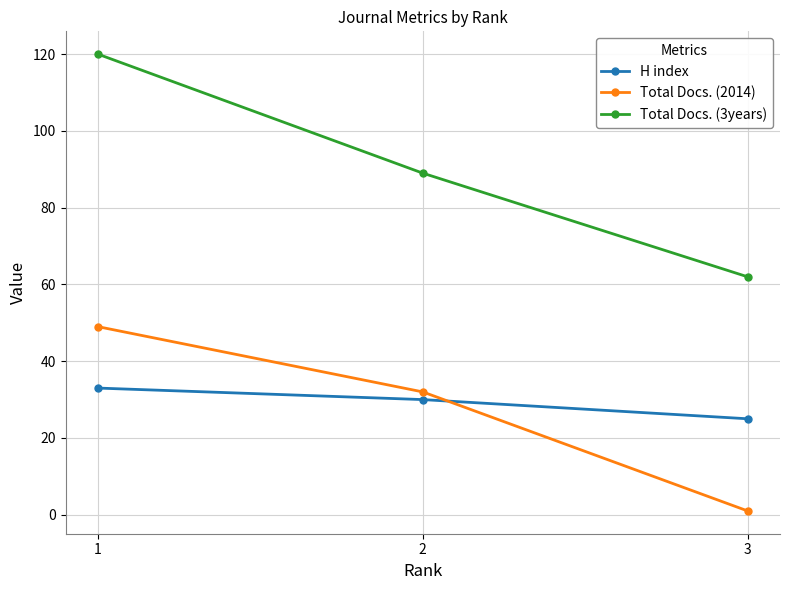

The value of H index at 2 is 30. True or false?

True